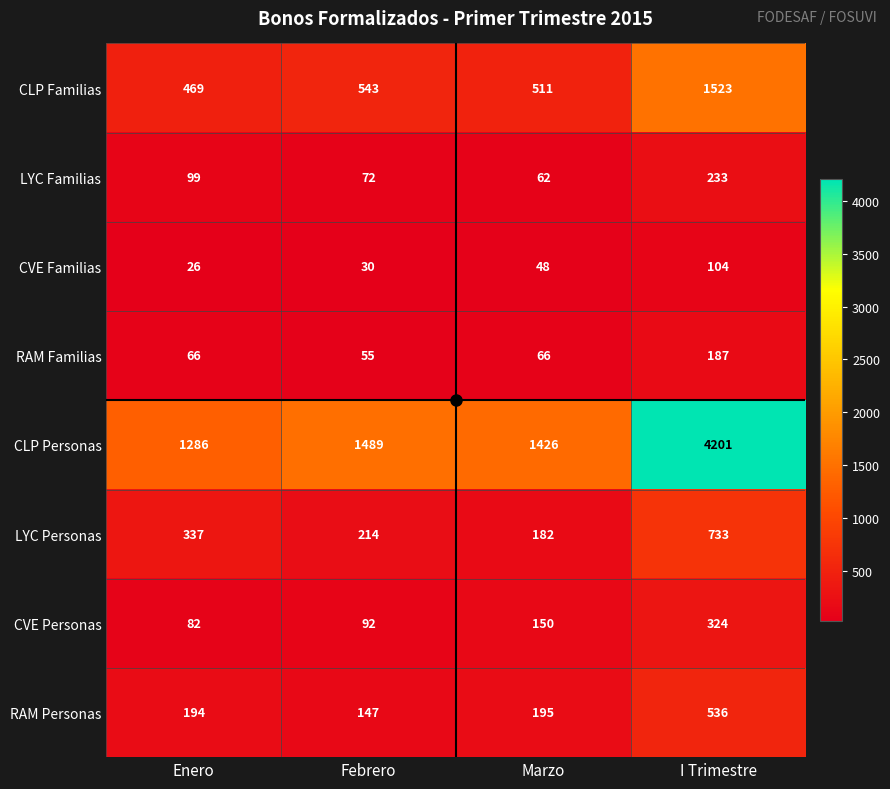

What is the difference between the highest and lowest values at Enero?

1260